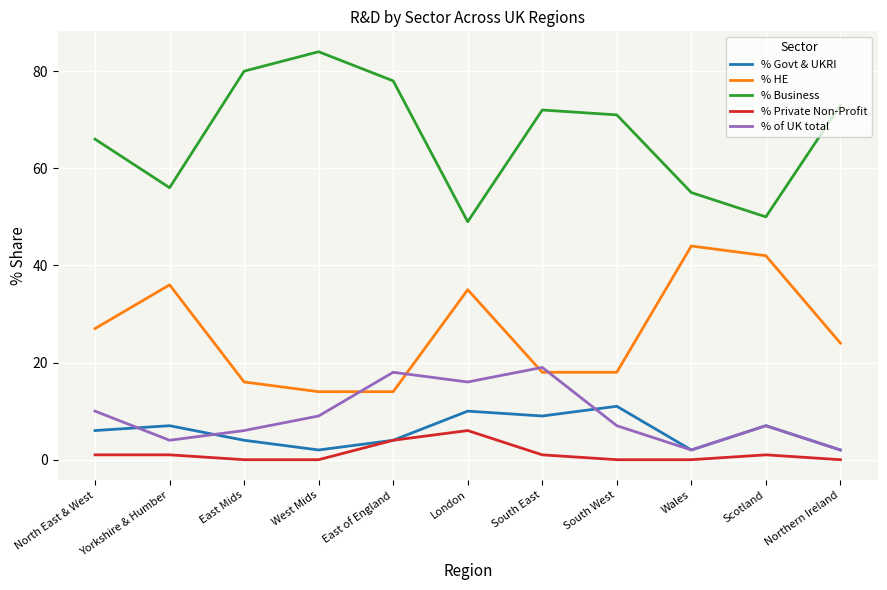

What position from the right is East Mids?

9